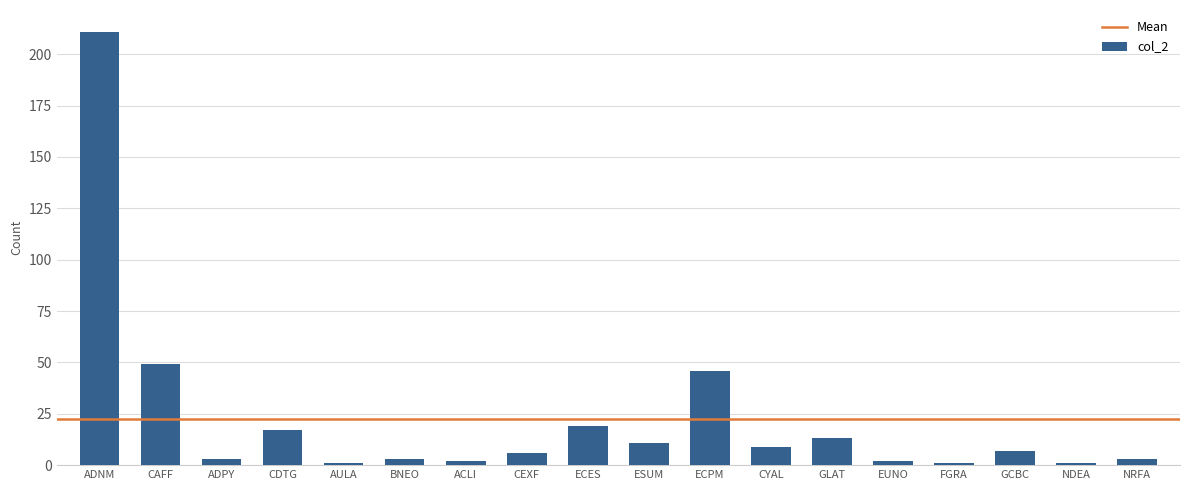

What position from the left is GCBC?

16